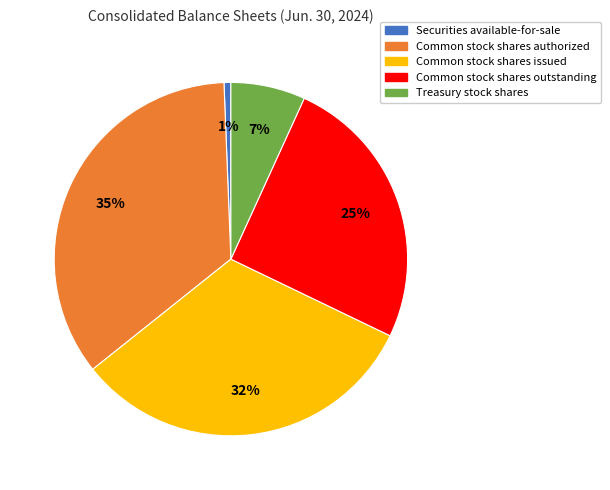

True or false: Common stock shares outstanding accounts for 25% of the total.

True